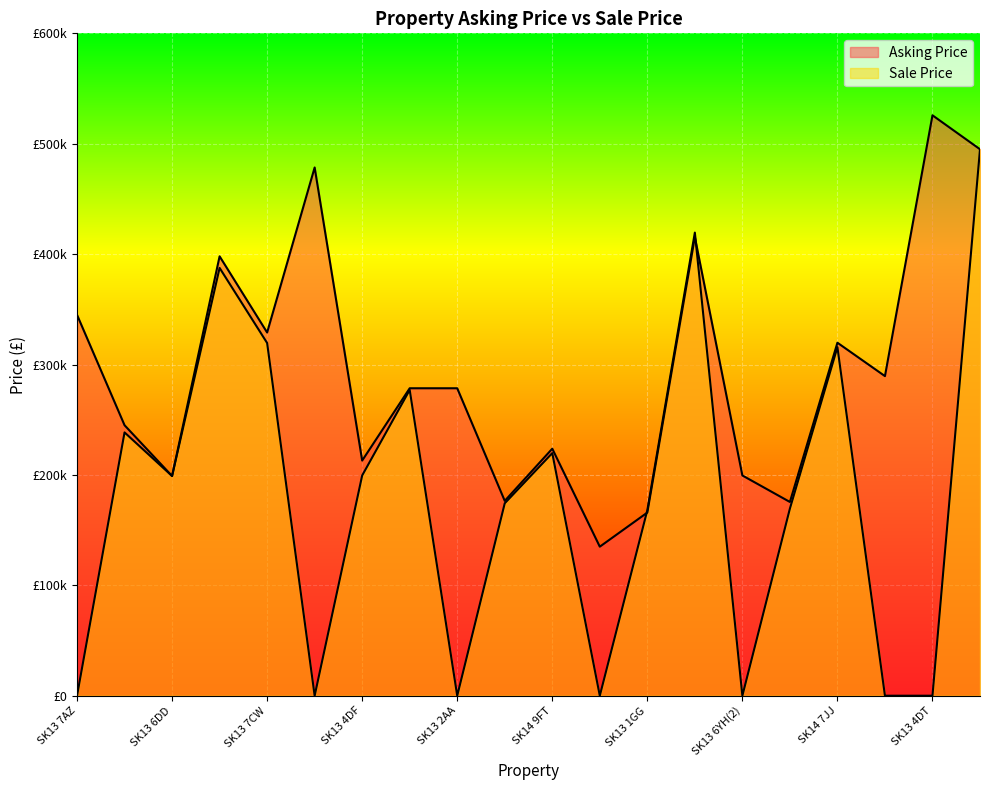

What is the label of the 8th point from the left?

SK14 7AD